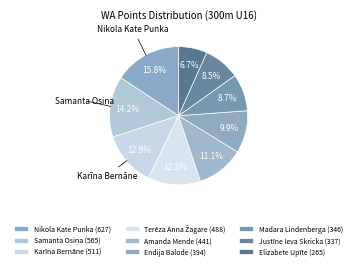

To the nearest percent, what is the difference between the Madara Lindenberga and Karīna Bernāne slice percentages?

4%